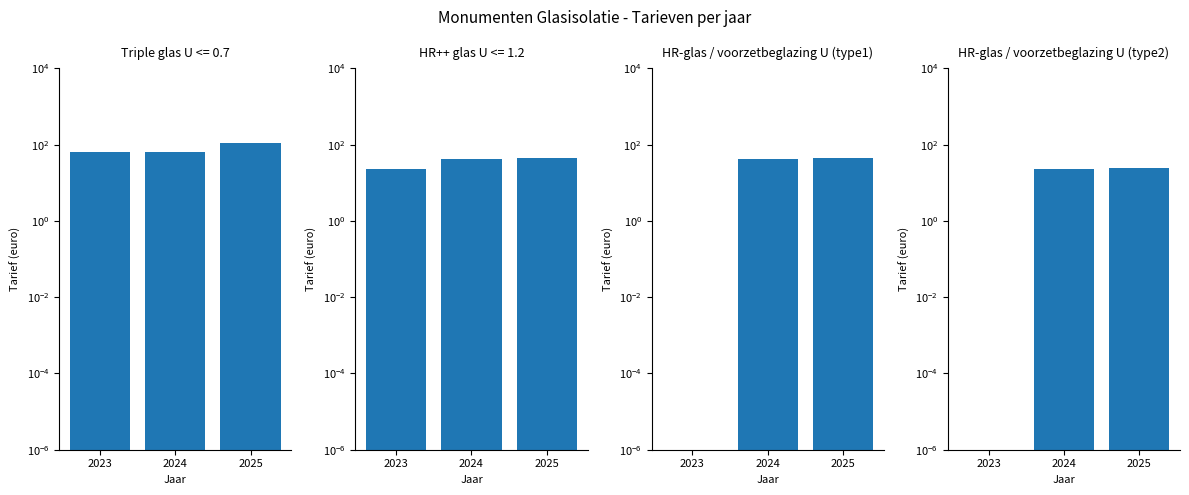

The HR-glas / voorzetbeglazing U (type2) series shows 0.0 at 2023. True or false?

False